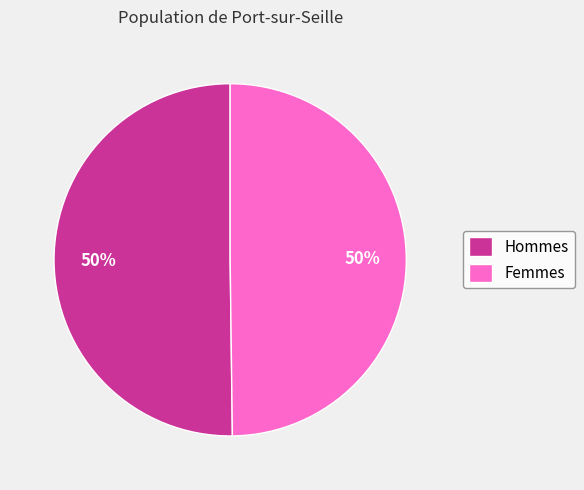

To the nearest percent, what is the average slice percentage?

50%